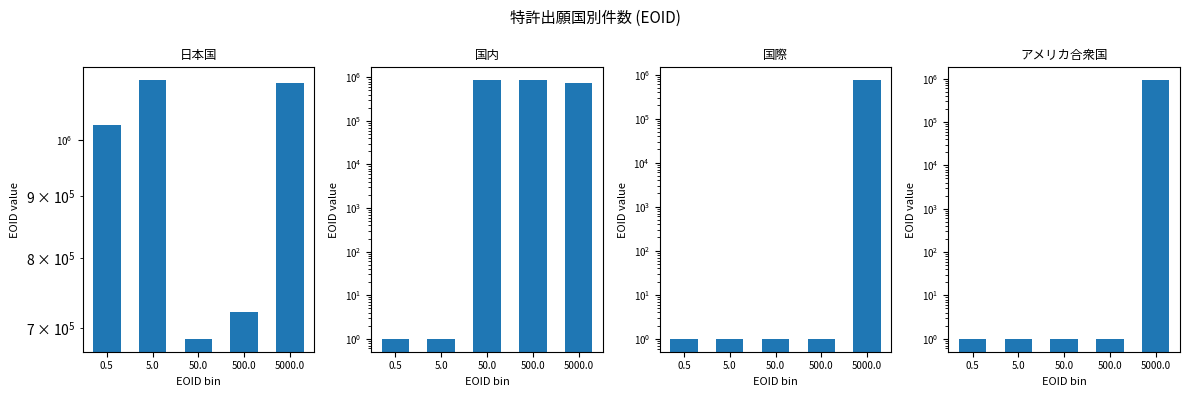

List the series in order of their peak value, highest first.

日本国, アメリカ合衆国, 国内, 国際